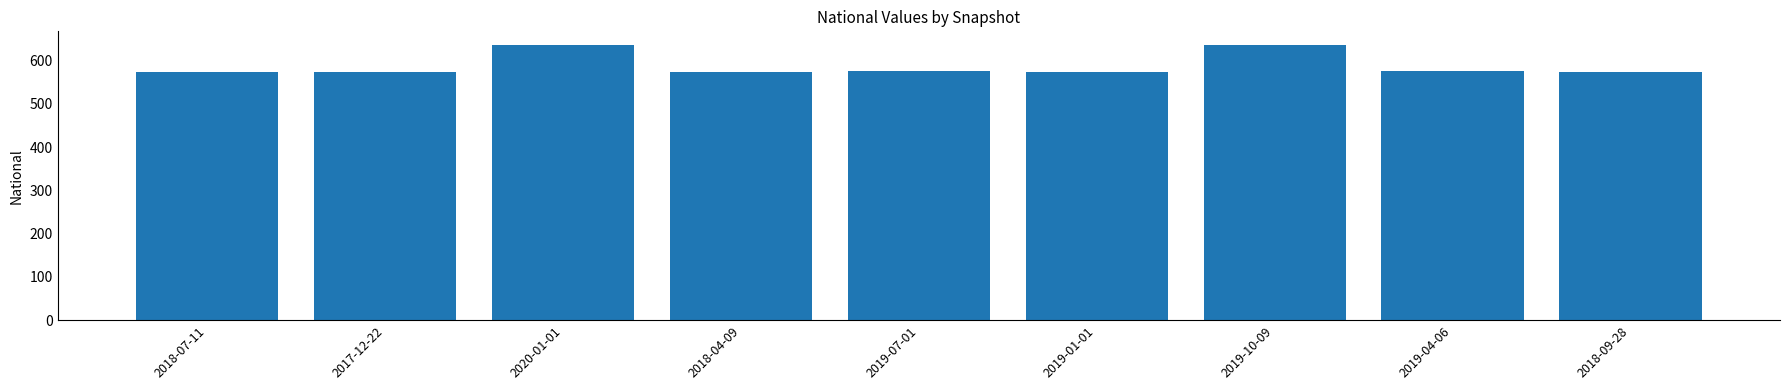

Does the chart contain stacked bars?

No